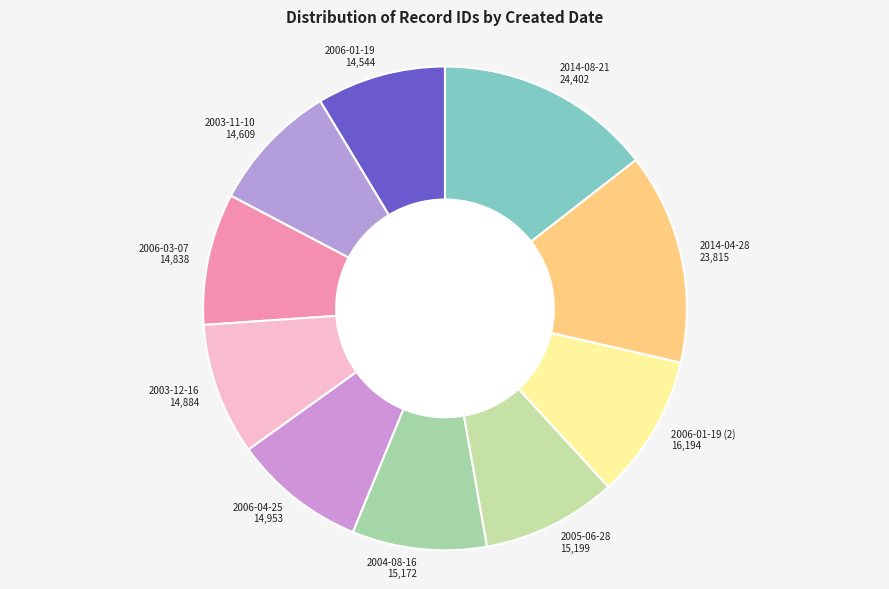

Which has a higher value, 2014-04-28 or 2004-08-16?

2014-04-28